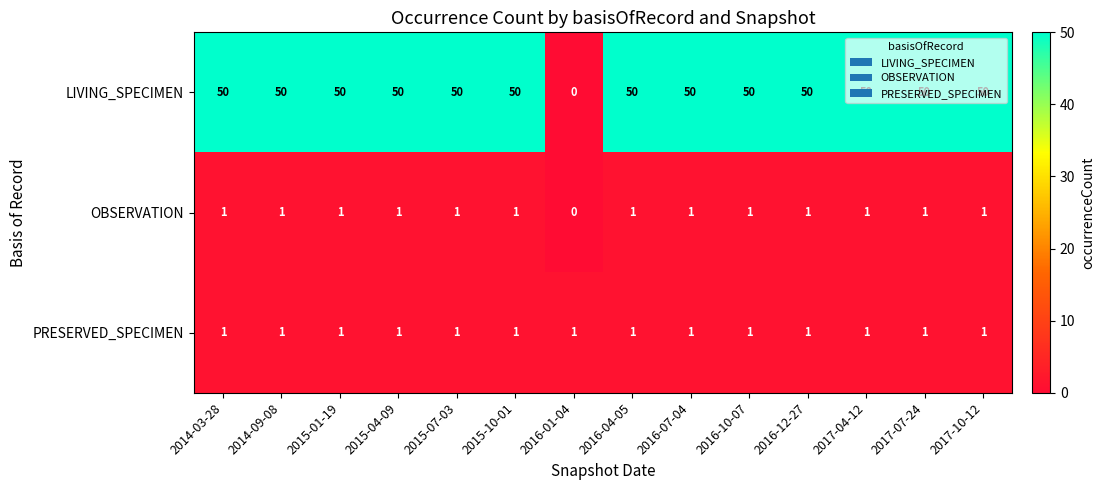

What is the difference between the highest and lowest values at 2017-04-12?

49